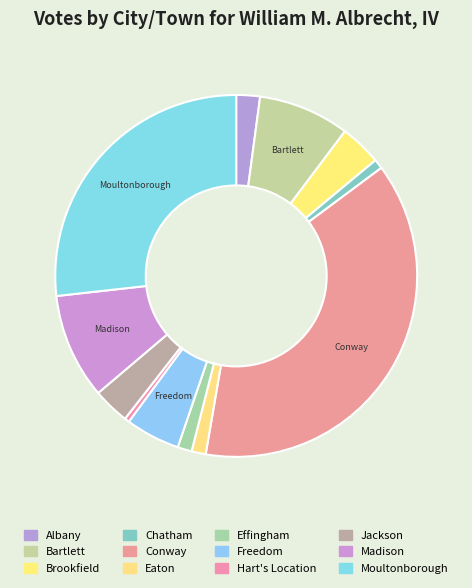

True or false: Chatham accounts for 1% of the total.

True